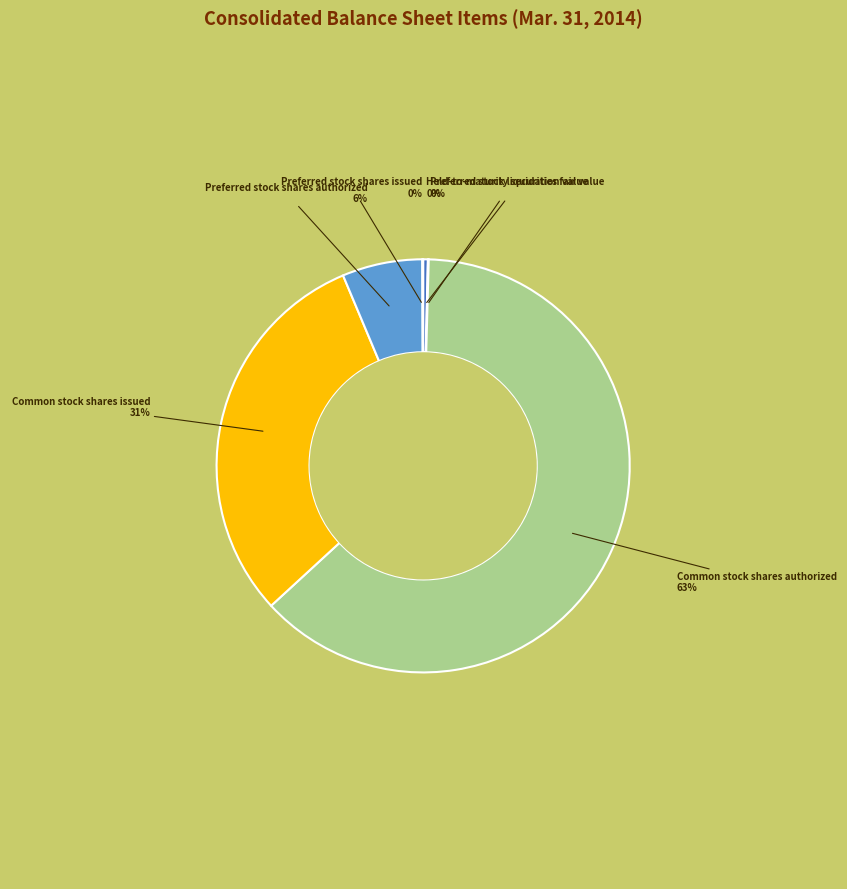

To the nearest percent, what is the difference between the largest and smallest slice percentages?

63%